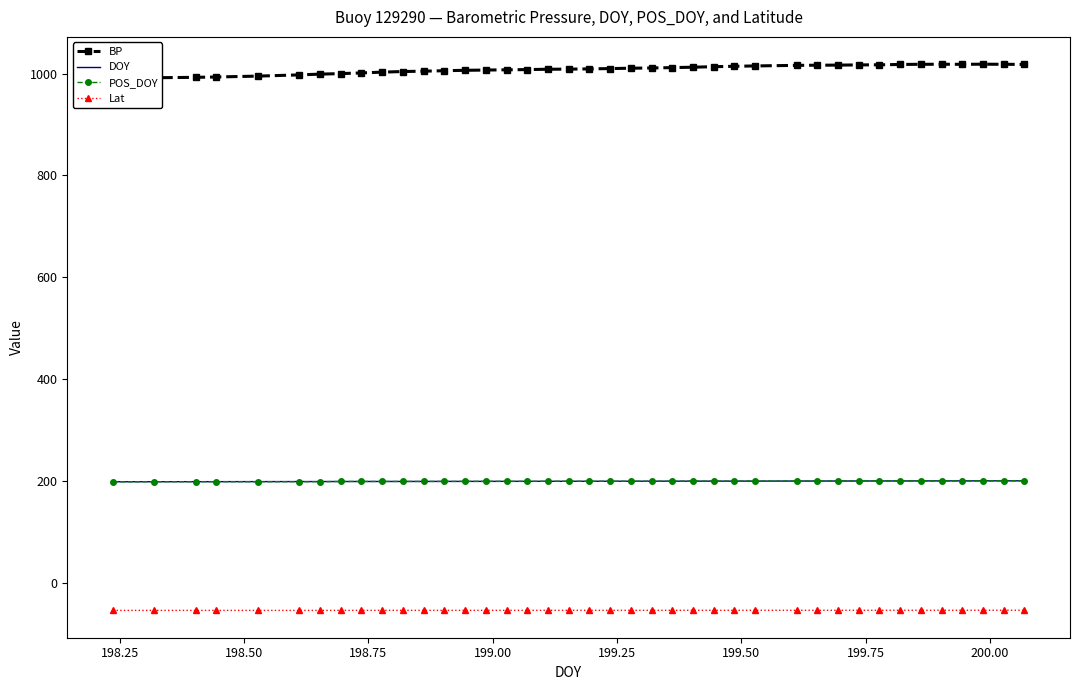

How many series are shown in this chart?

4